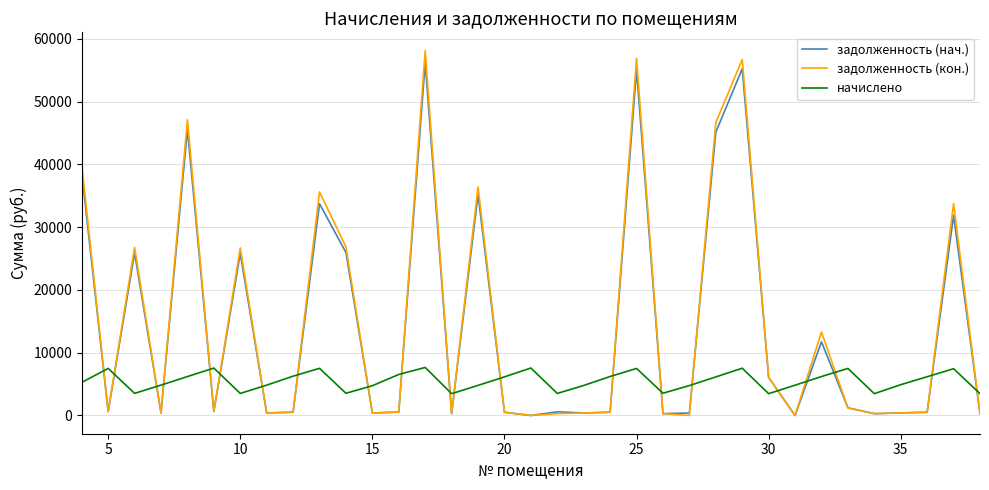

What is the maximum value shown in the chart?

58127.1